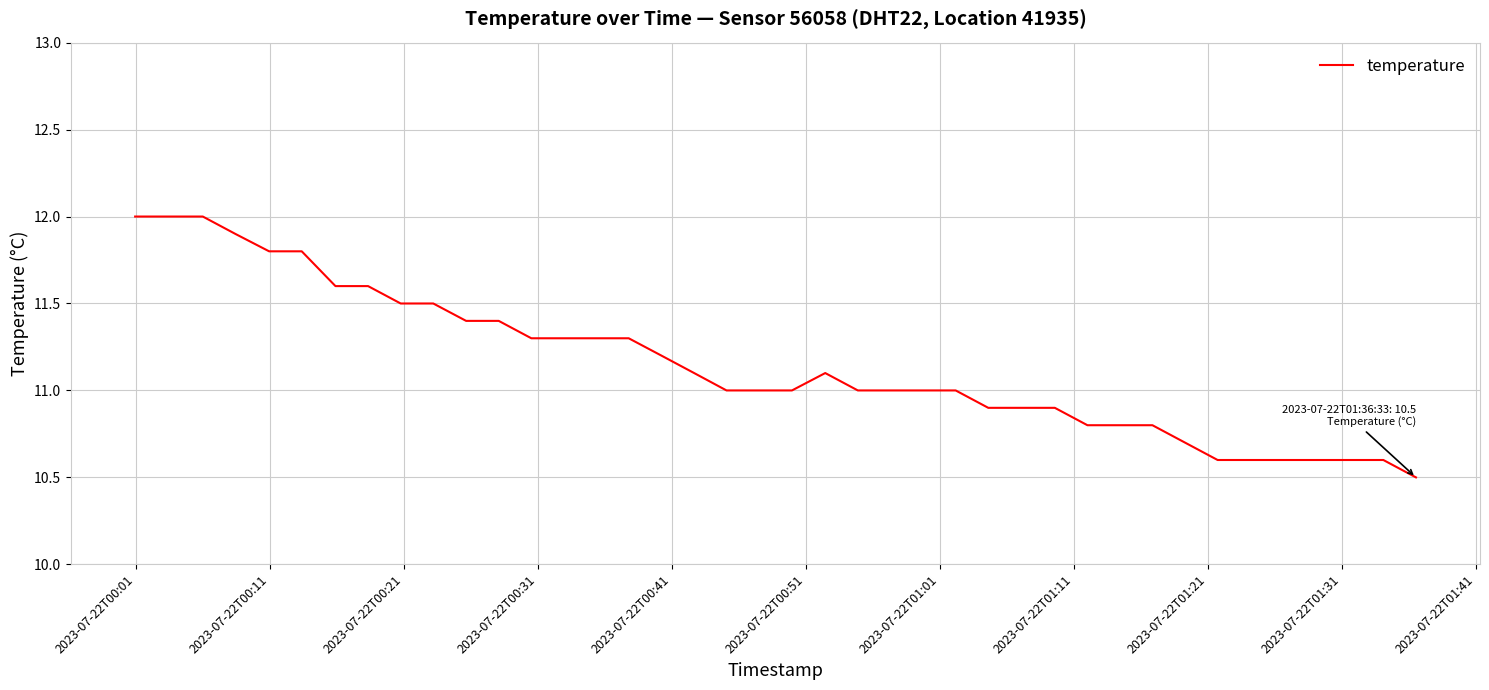

What is the smallest value displayed?

10.5